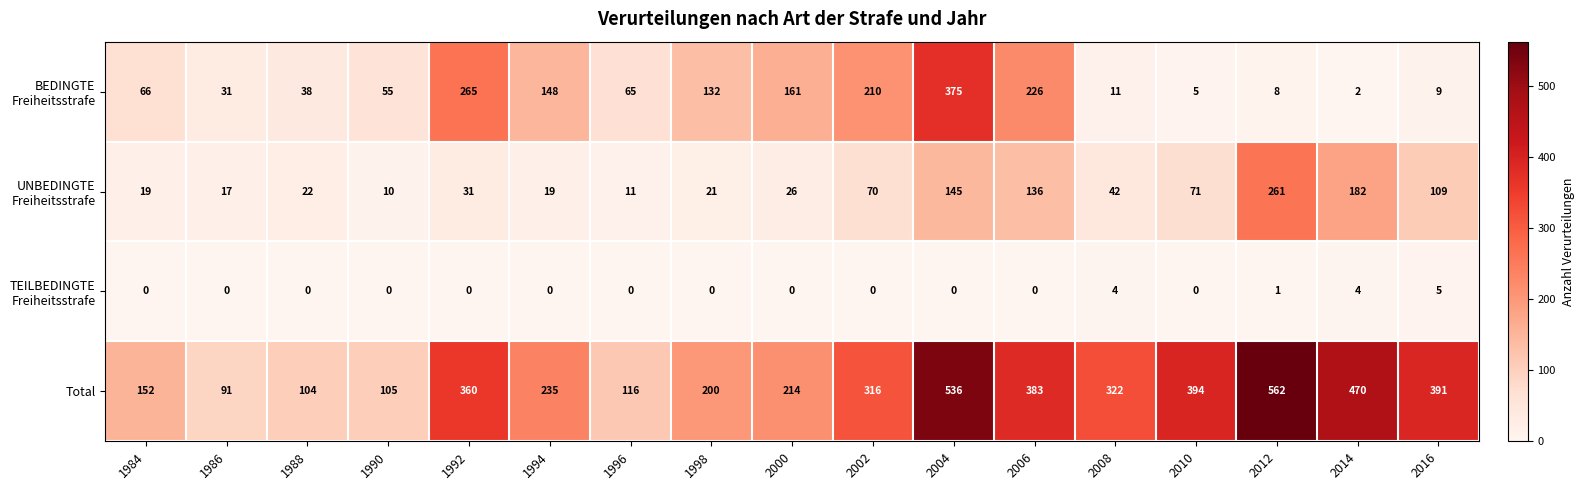

Between 1986 and 2016, which series saw the biggest shift?

Total